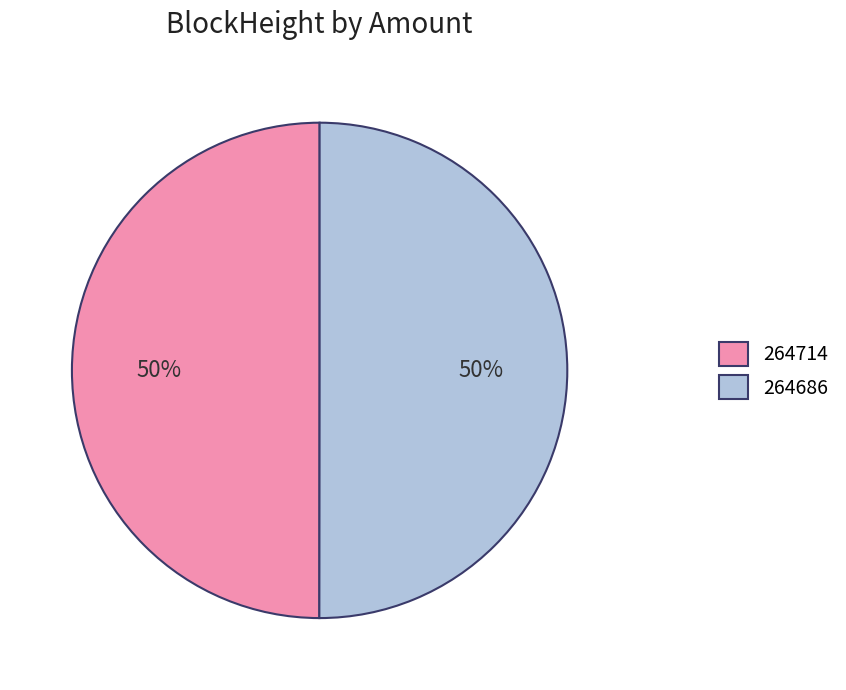

How many slices are in this pie chart?

2